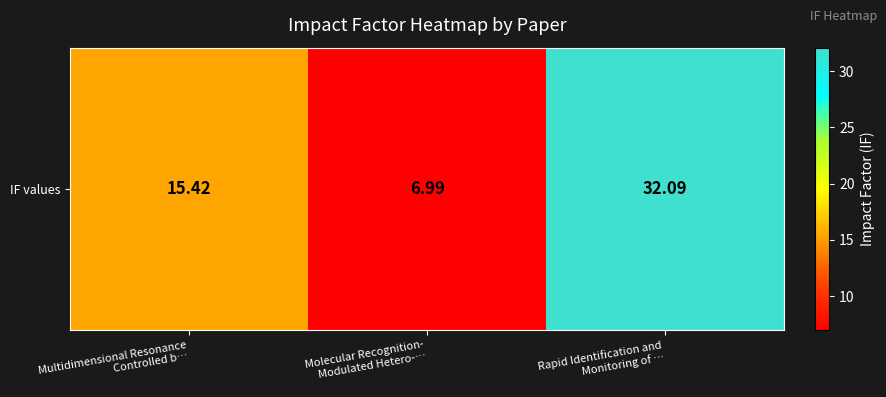

What is the change in value from Multidimensional Resonance
Controlled b… to Rapid Identification and
Monitoring of …?

+16.7